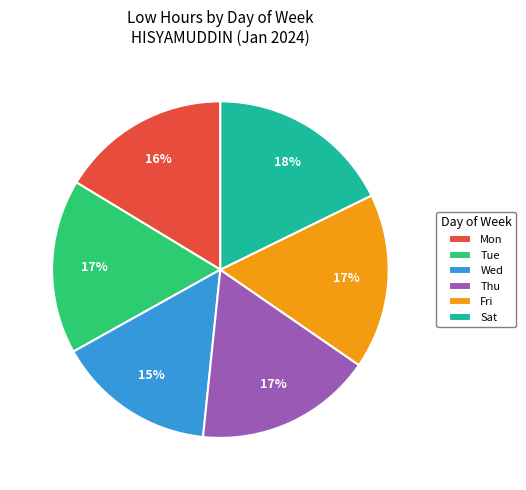

How many segments does this pie chart have?

6